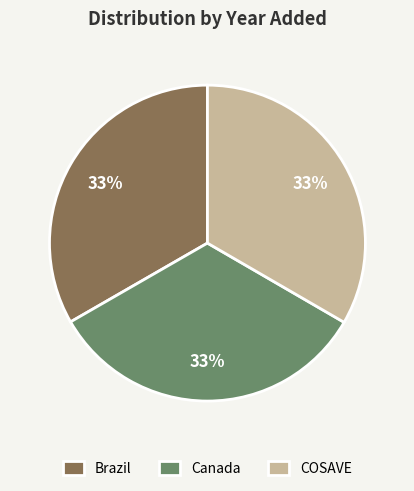

To the nearest percent, what percentage of the pie is Canada?

33%